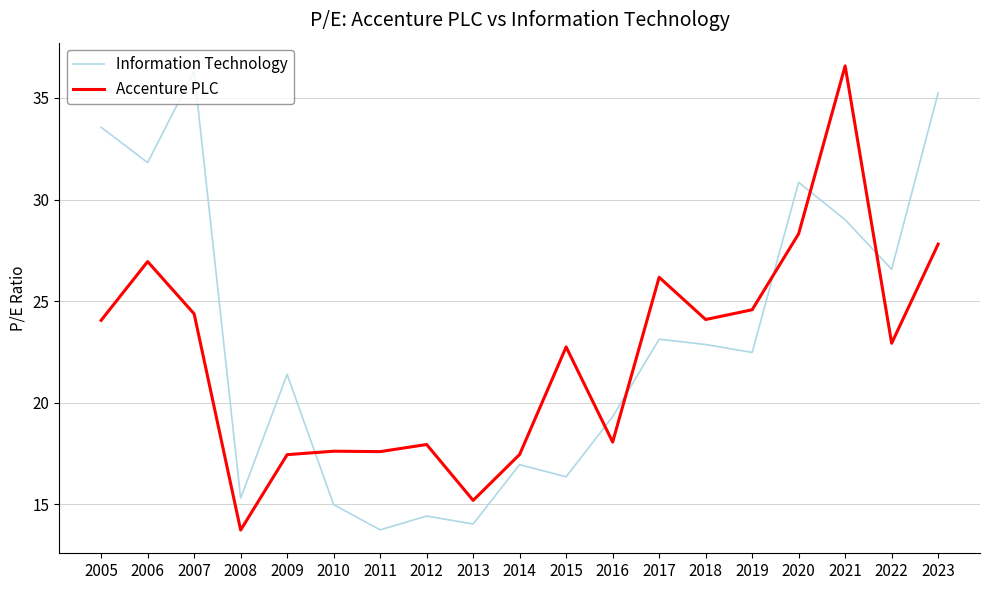

At which label does Accenture PLC reach its minimum?

2008